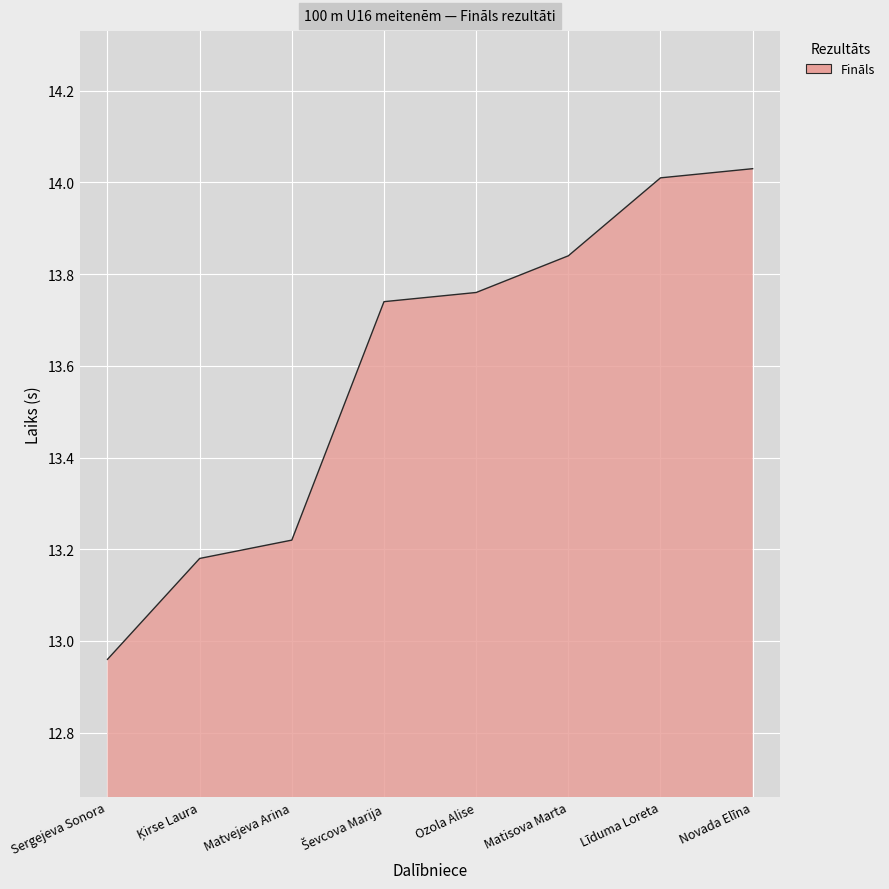

Which category has the lowest value across all series?

Sergejeva Sonora